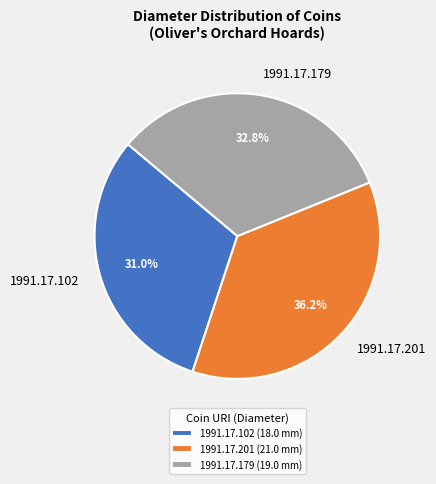

Which category has the smallest portion of the pie?

1991.17.102